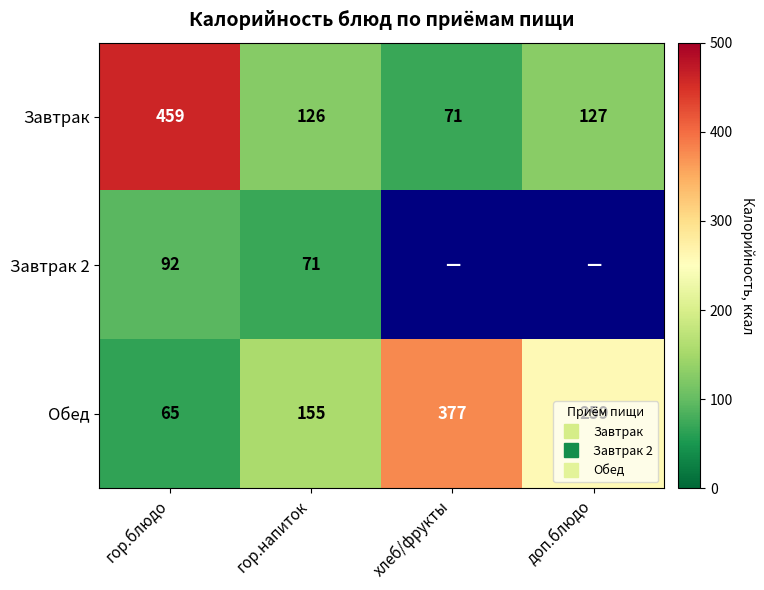

What is the minimum value for Обед?

65.0